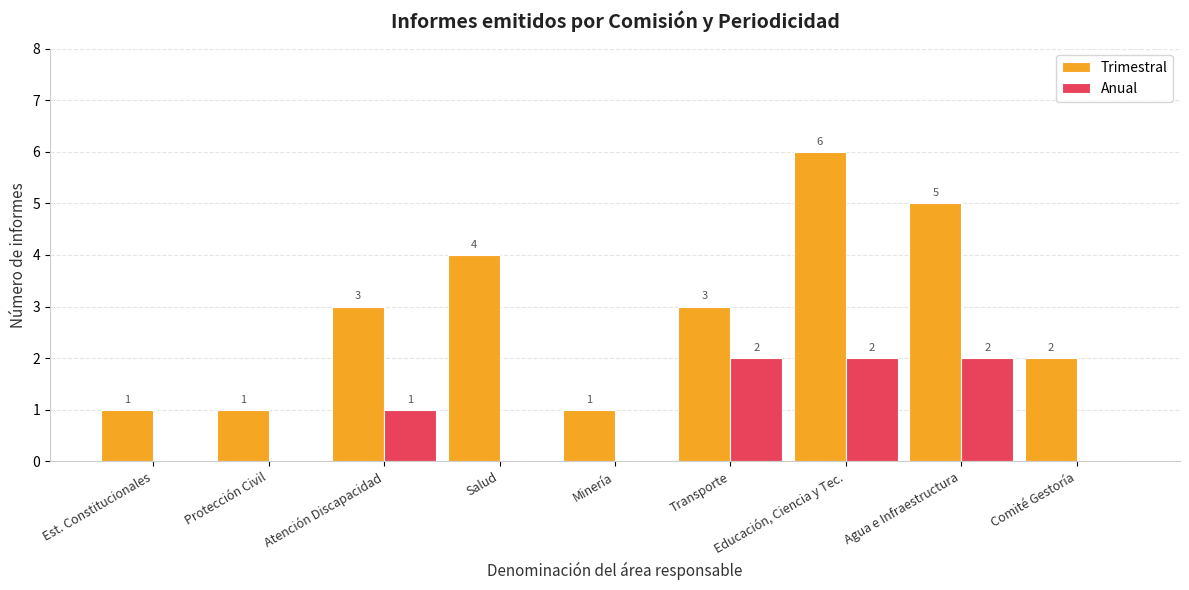

Does the chart contain stacked bars?

No